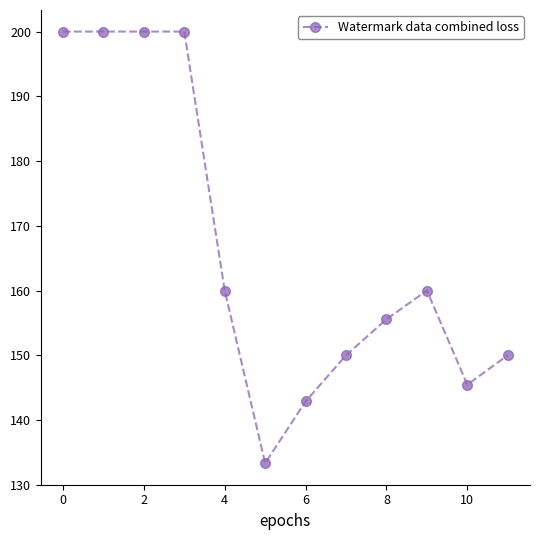

What is the average value?

166.4